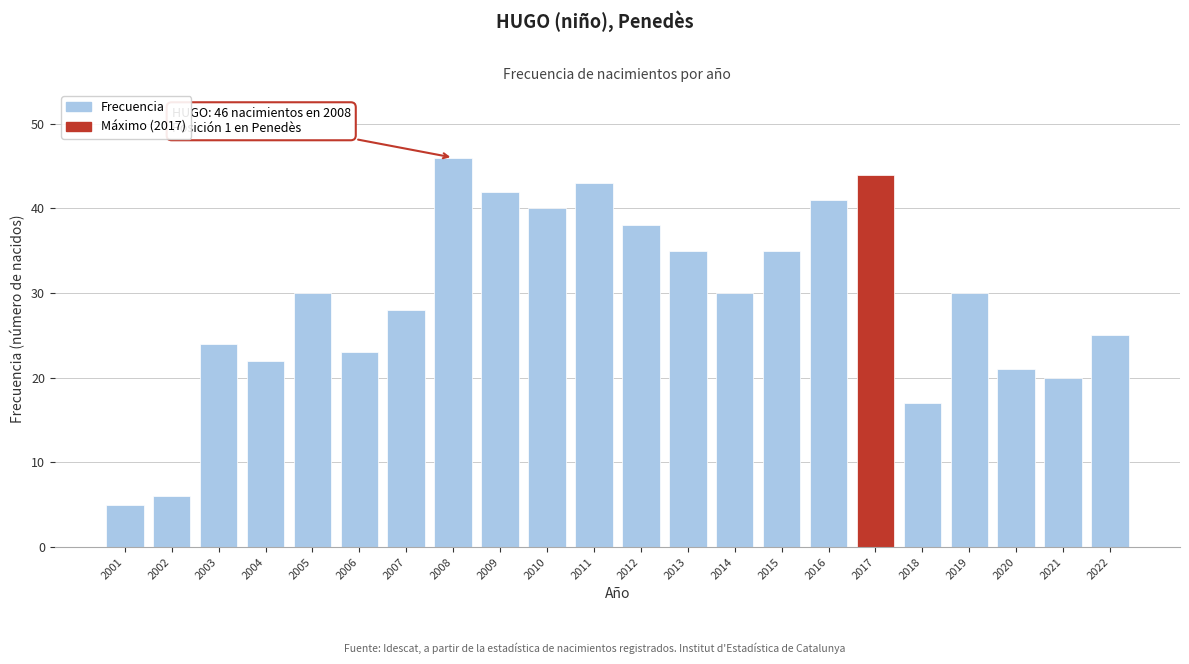

Reading right to left, list all the values displayed in this chart.

25	20	21	30	17	44	41	35	30	35	38	43	40	42	46	28	23	30	22	24	6	5